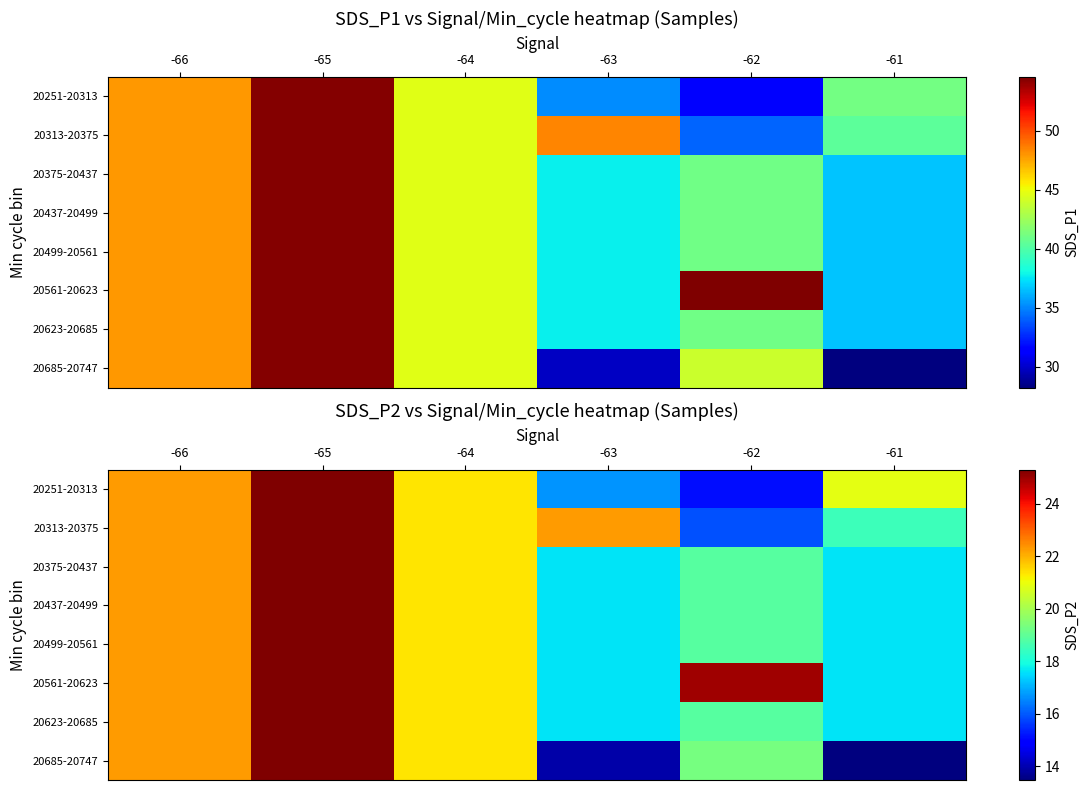

At how many categories does at least one series exceed 15?

6